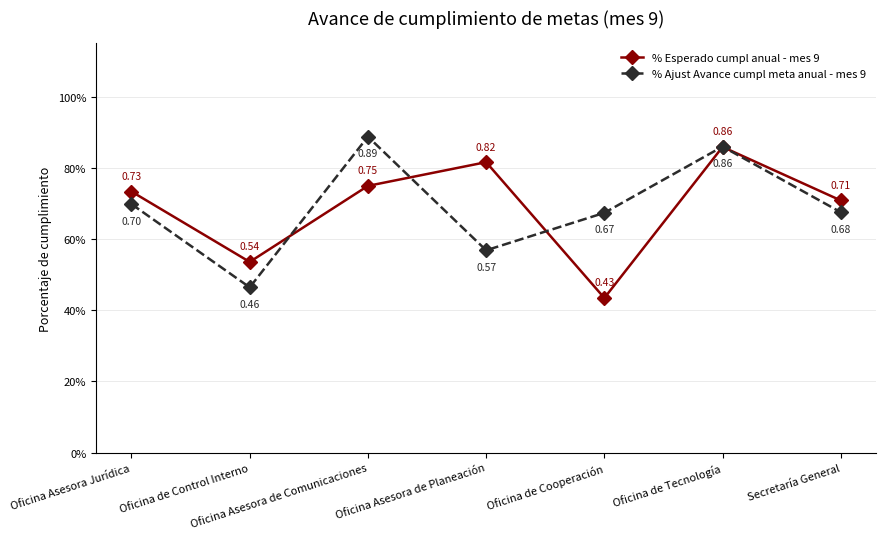

What is the greatest value displayed?

0.9